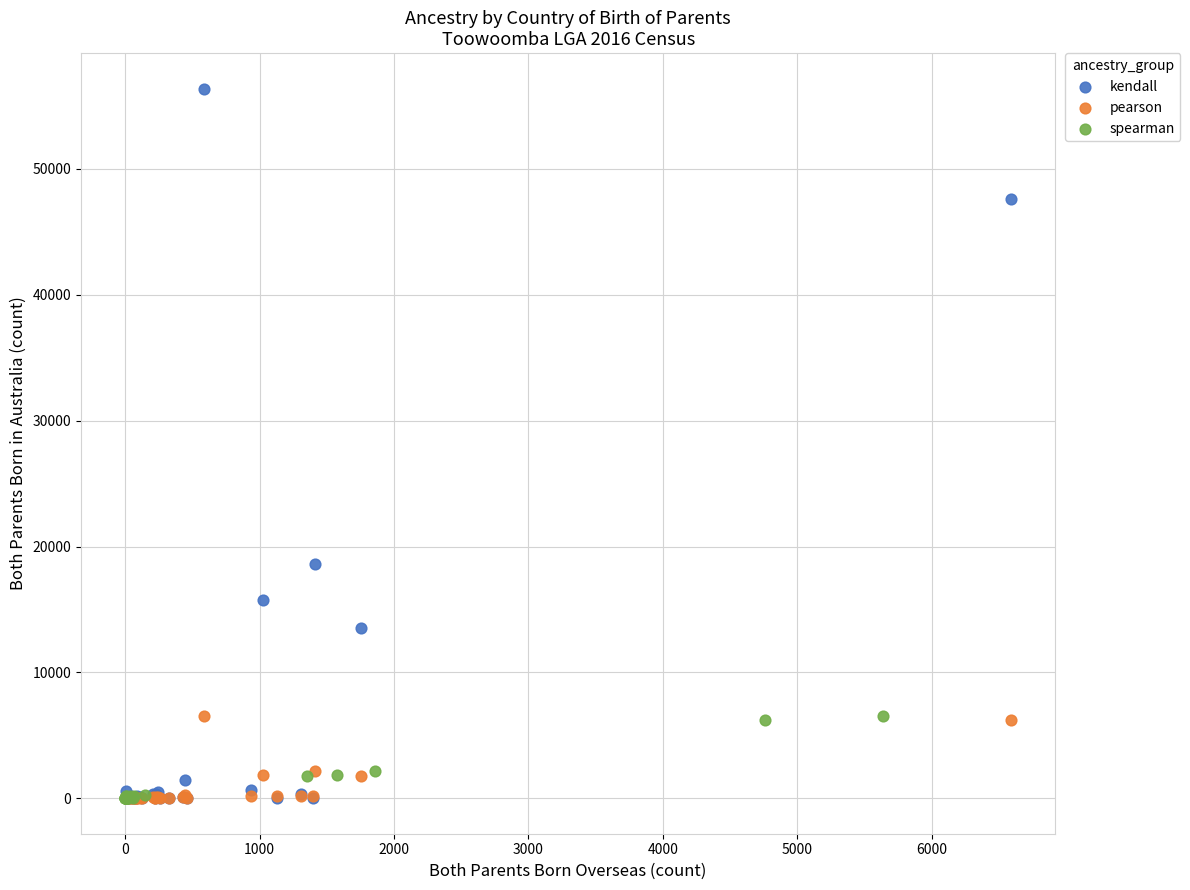

Which series has the largest Y range (max minus min)?

kendall